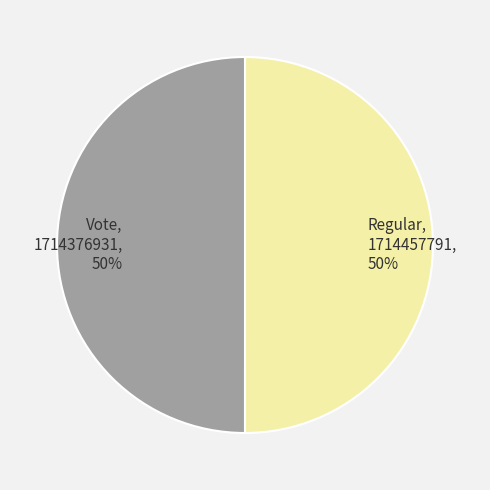

Is it true that Vote is 39% of the pie?

False